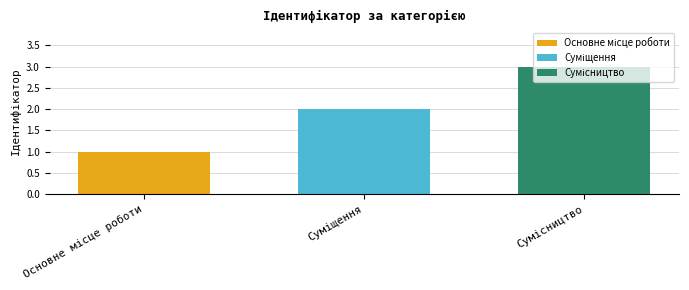

What is the greatest value displayed?

3